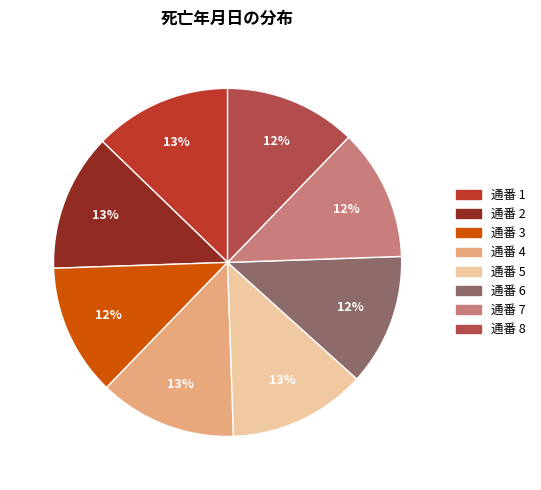

Do 通番 1 and 通番 6 together represent more than half of the pie?

No